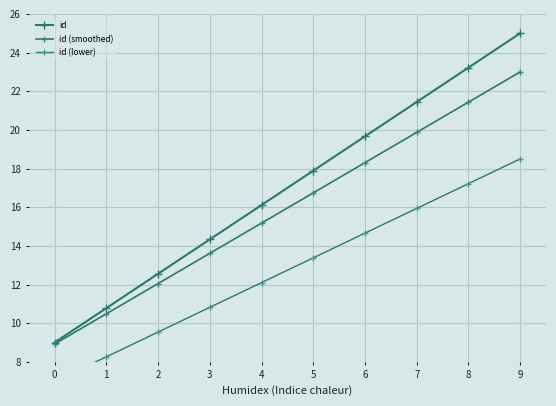

What is the difference between the id (smoothed) values at 5 and 8?

4.7